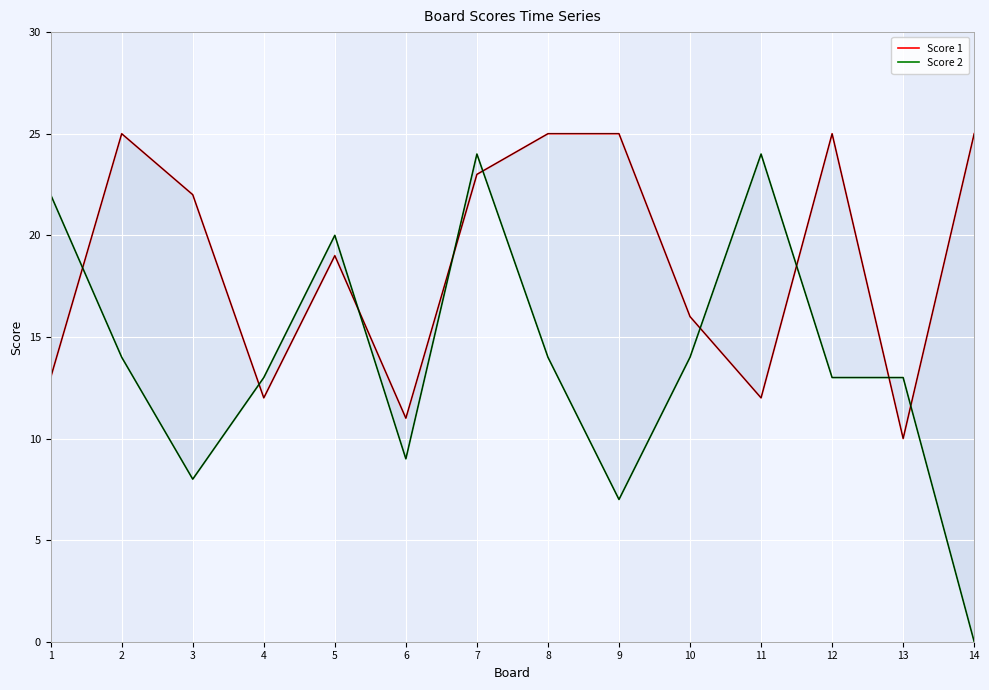

The Score 1 series shows 12 at 11. True or false?

True